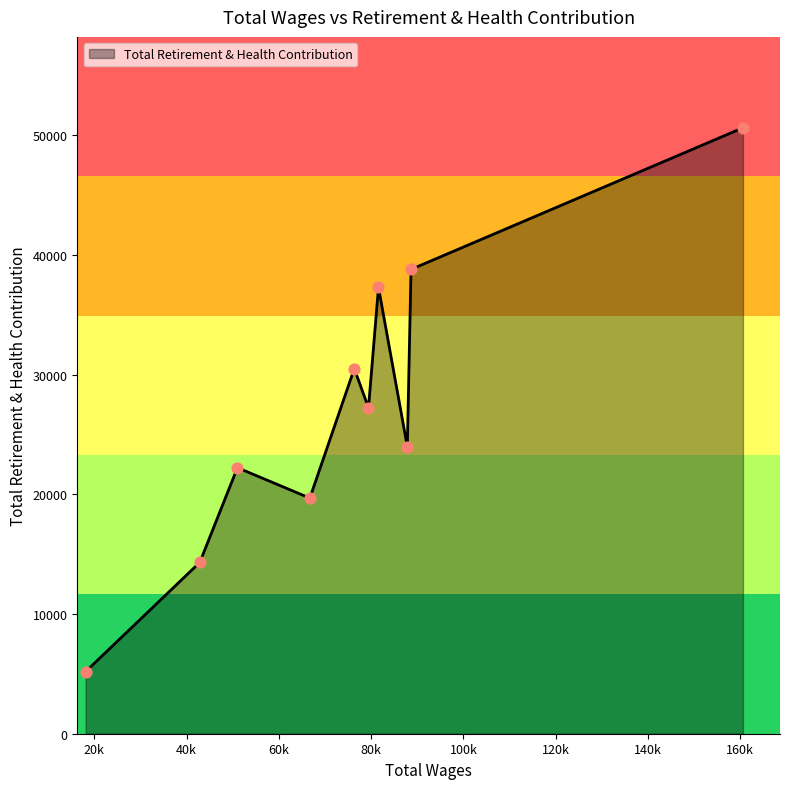

What is the greatest value displayed?

50638